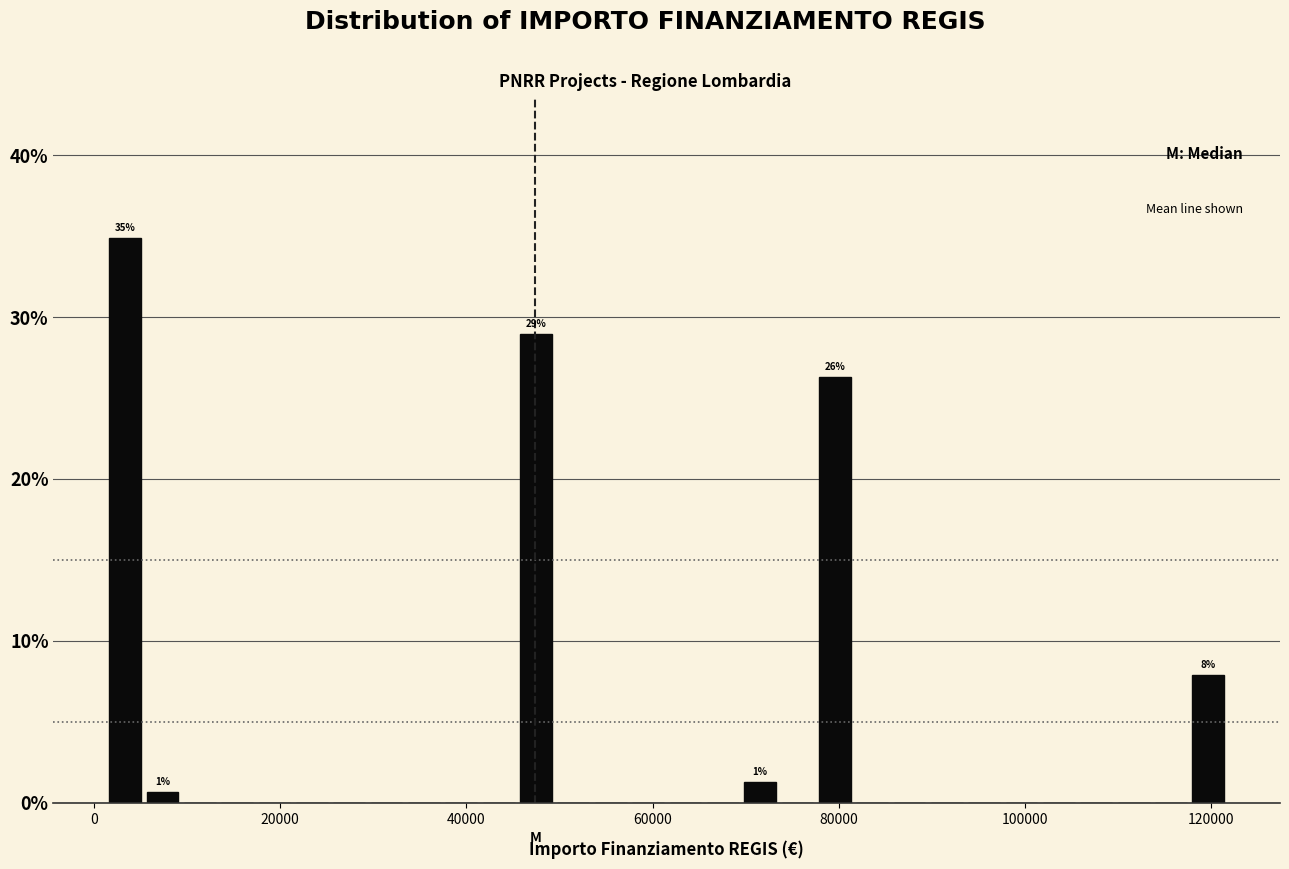

Read against the x-axis, roughly where is the centre of the tallest bar?

4000